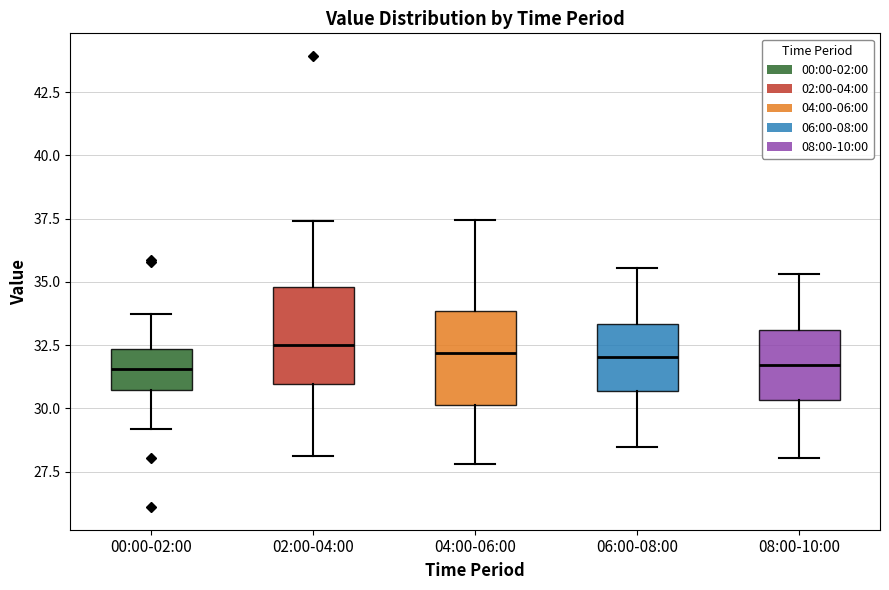

Reading left to right, read every box against the y-axis: the position of its median line, the range the box covers, and the ends of its whiskers. The values are not printed on the chart, so give them approximately, as read against the axis.

00:00-02:00: median 31.5, box 30.5 to 32.5, whiskers 29.0 to 33.5
02:00-04:00: median 32.5, box 31.0 to 35.0, whiskers 28.0 to 37.5
04:00-06:00: median 32.0, box 30.0 to 34.0, whiskers 28.0 to 37.5
06:00-08:00: median 32.0, box 30.5 to 33.5, whiskers 28.5 to 35.5
08:00-10:00: median 31.5, box 30.5 to 33.0, whiskers 28.0 to 35.5